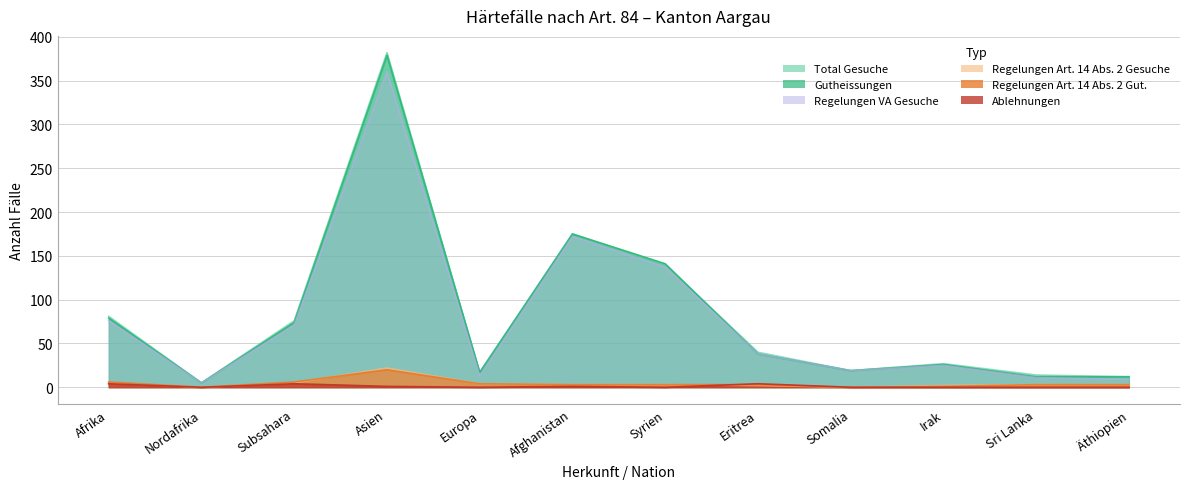

The value of Regelungen Art14 Gut at Asien is 36. True or false?

False